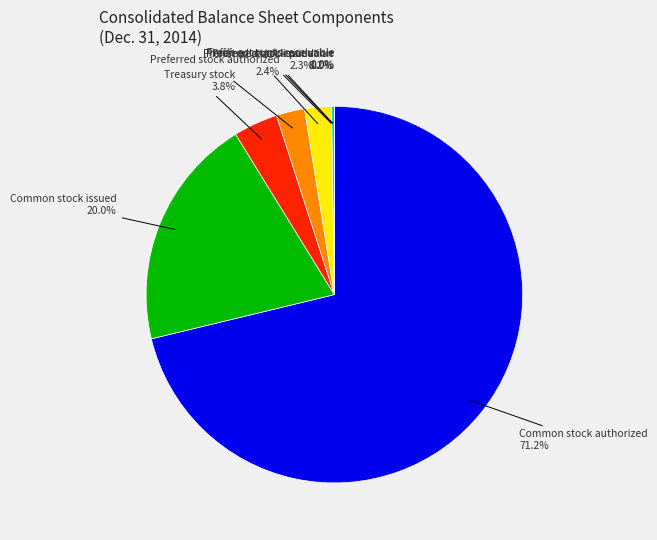

Is there a majority slice in this chart?

Yes